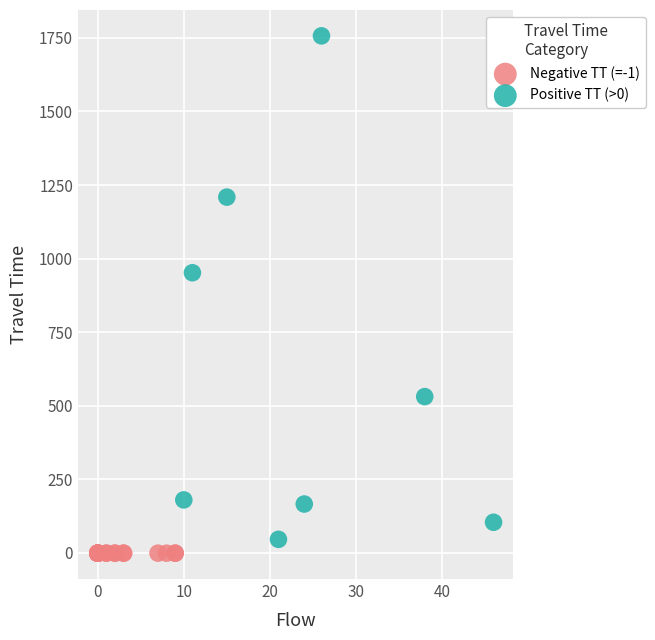

Which series reaches the maximum Y coordinate?

Positive TT (>0)